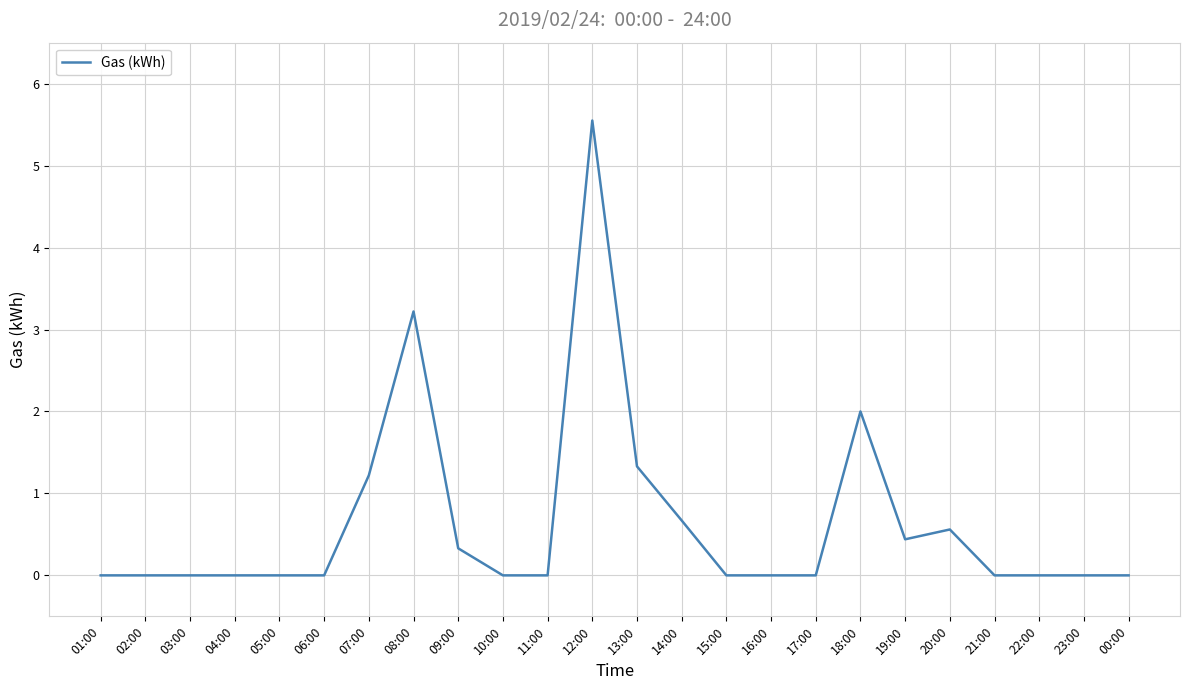

What is the difference between the values at 18:00 and 06:00?

2.0